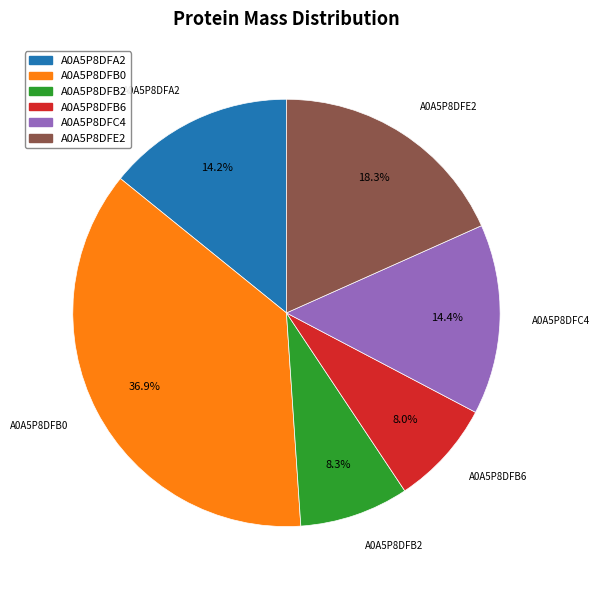

What portion of the pie excludes A0A5P8DFB0?

63.1%